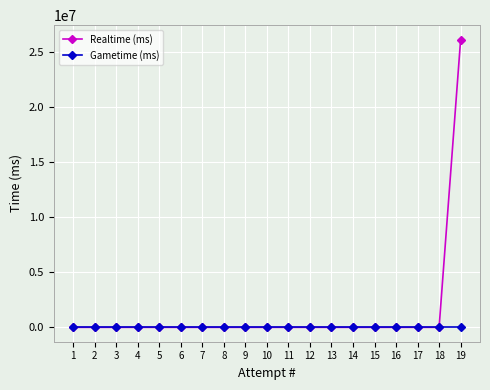

Which series has the widest spread of values?

Realtime (ms)